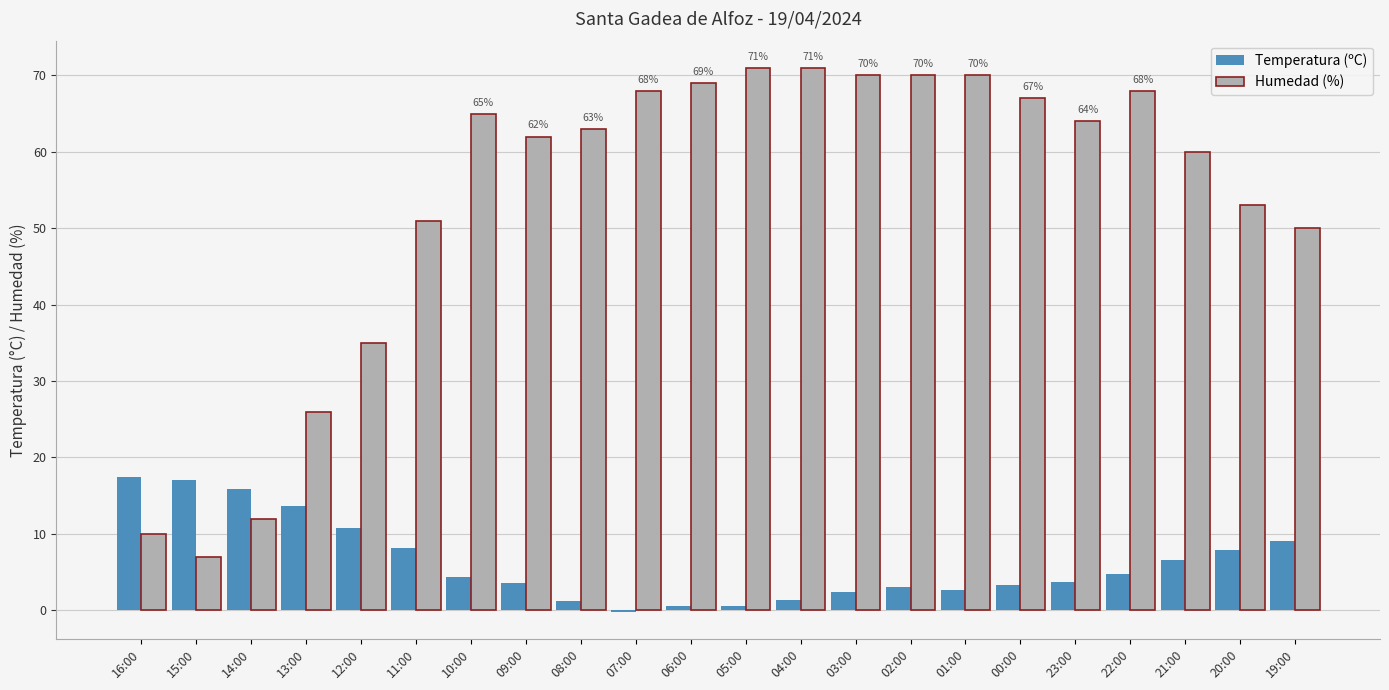

Which series has the largest total across all categories?

Humedad (%)